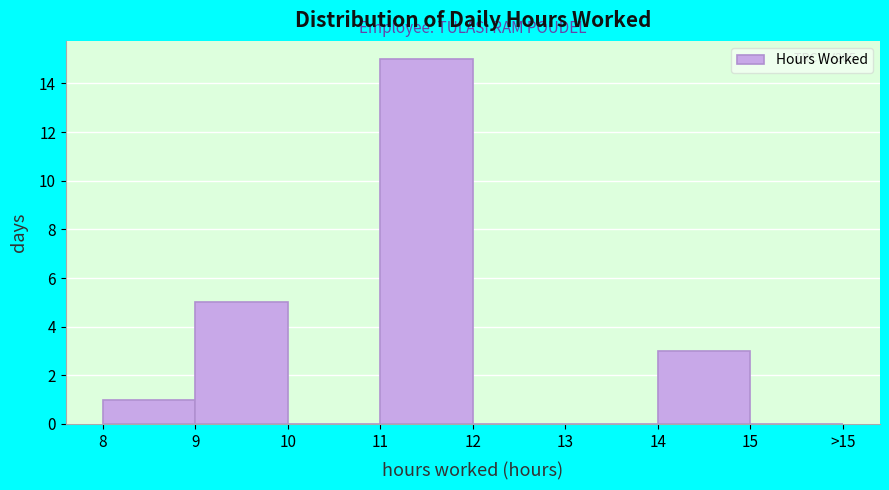

Reading right to left, transcribe all the data shown in this chart.

15=0	14=3	13=0	12=0	11=15	10=0	9=5	8=1